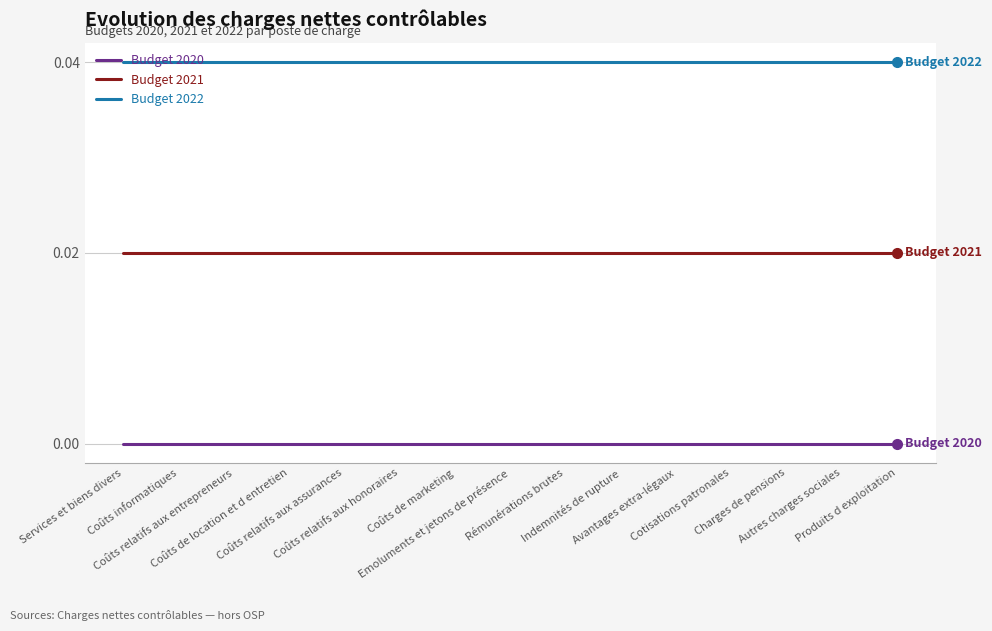

Rank the series by their average value, from lowest to highest.

Budget 2020, Budget 2021, Budget 2022